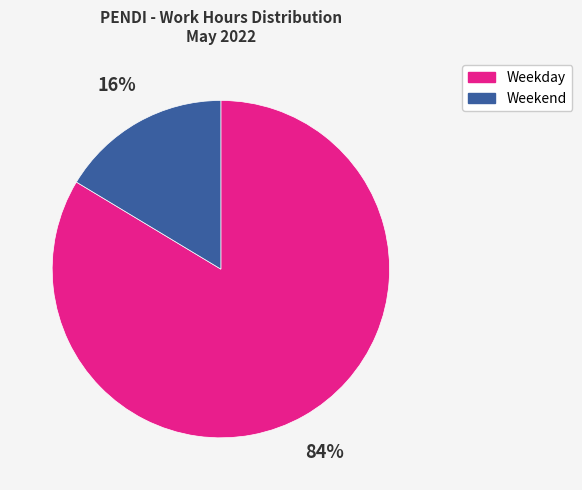

How many segments does this pie chart have?

2